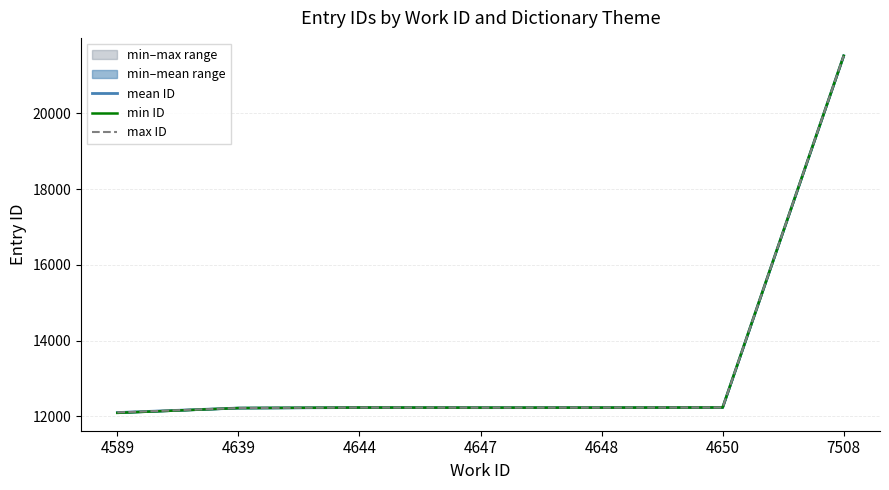

Is it true that mean ID equals 12227.0 at 4647?

True